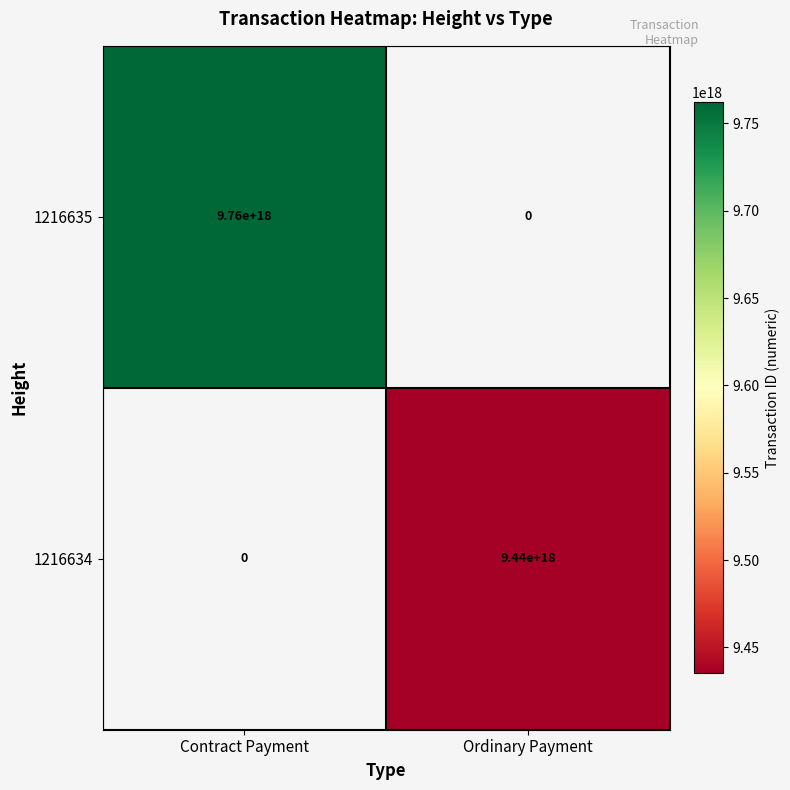

At which category does the chart reach its minimum across all series?

Ordinary Payment